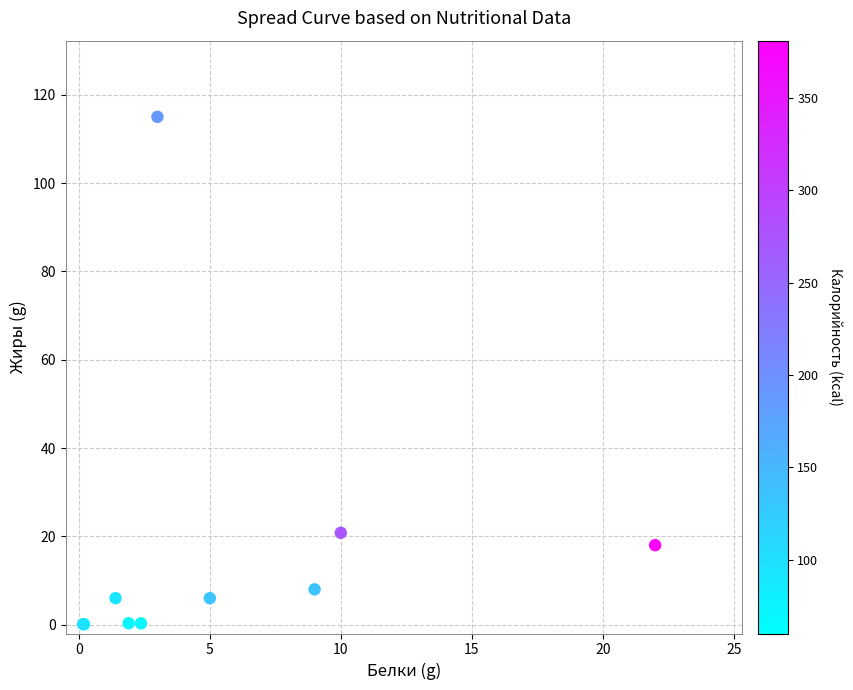

What Y value in the scatter plot is closest to 57?

20.8